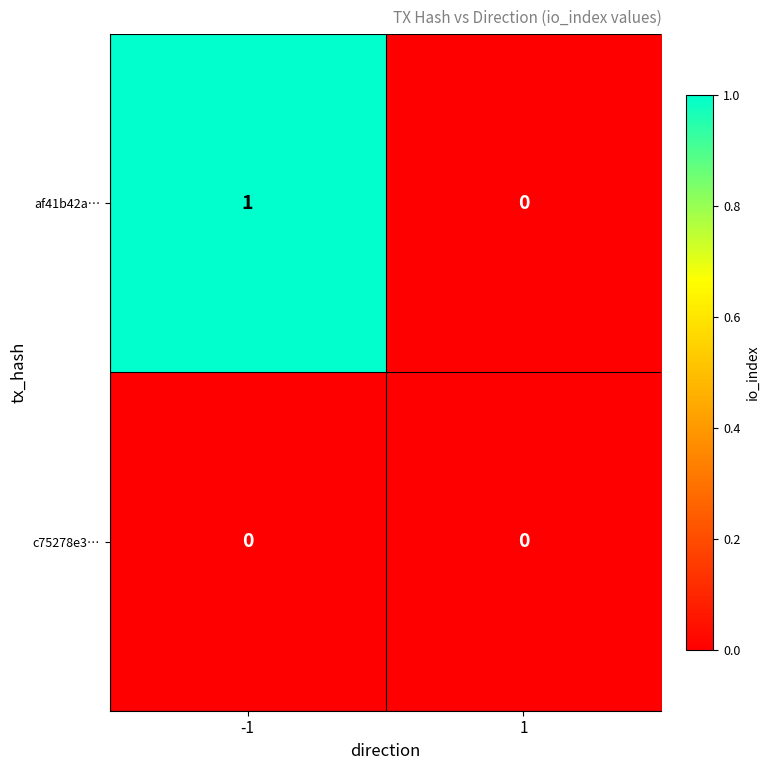

Reading left to right, what are all the values shown in this chart?

af41b42a…: 1	0
c75278e3…: 0	0